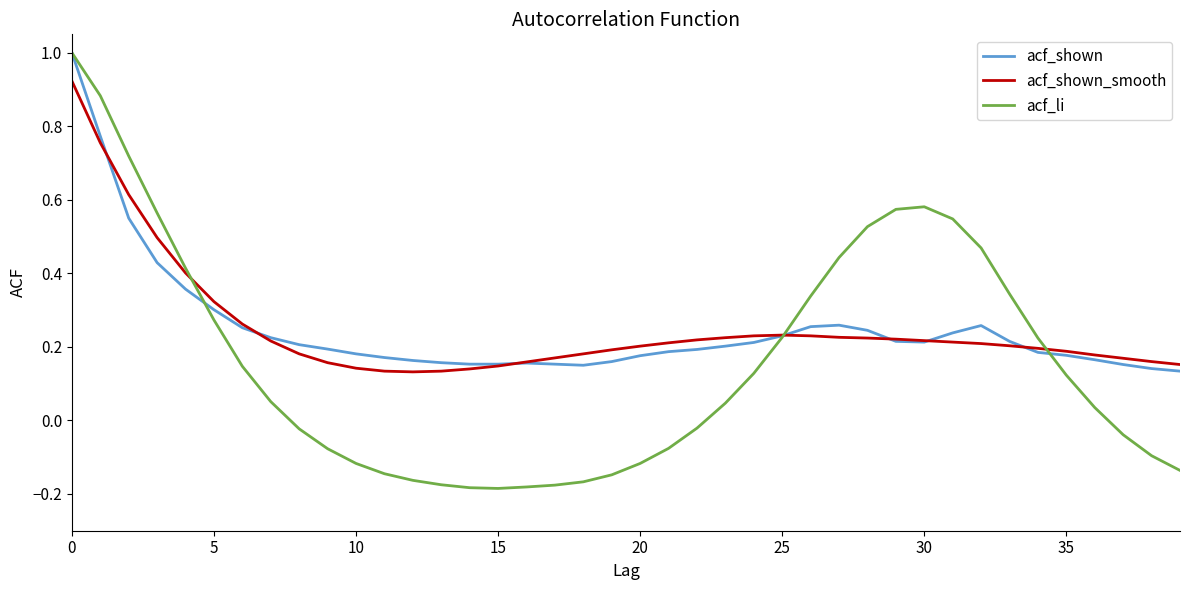

What is the highest value of the acf_li series?

1.0